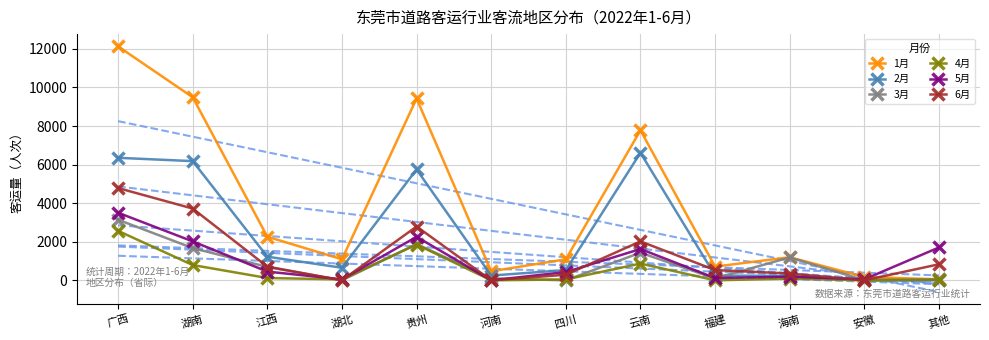

Which series has the largest total across all categories?

1月